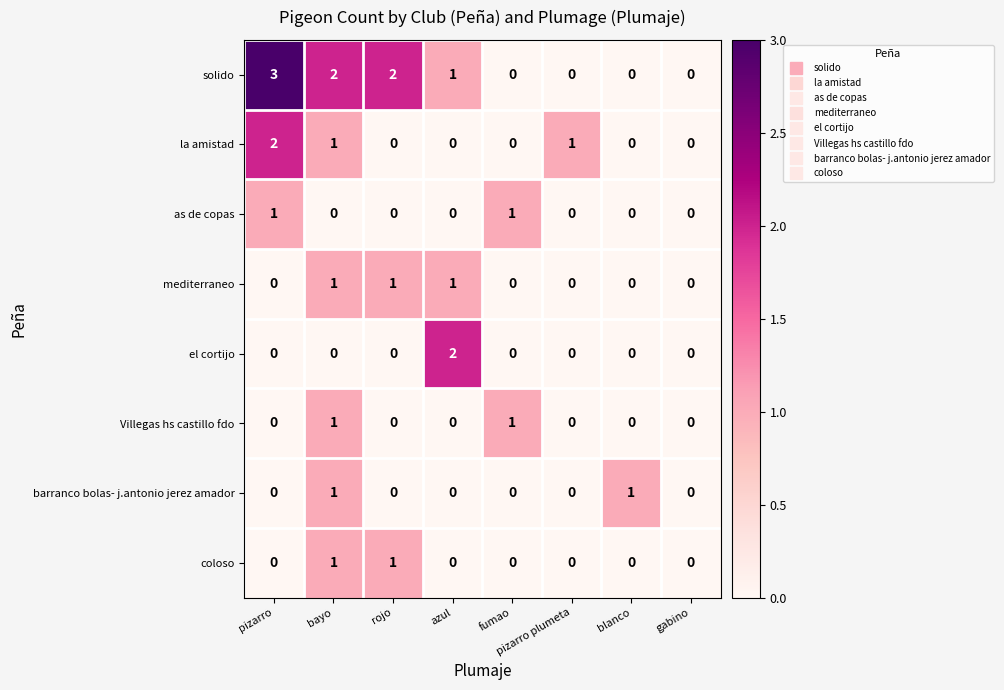

The value of solido at blanco is 1. True or false?

False